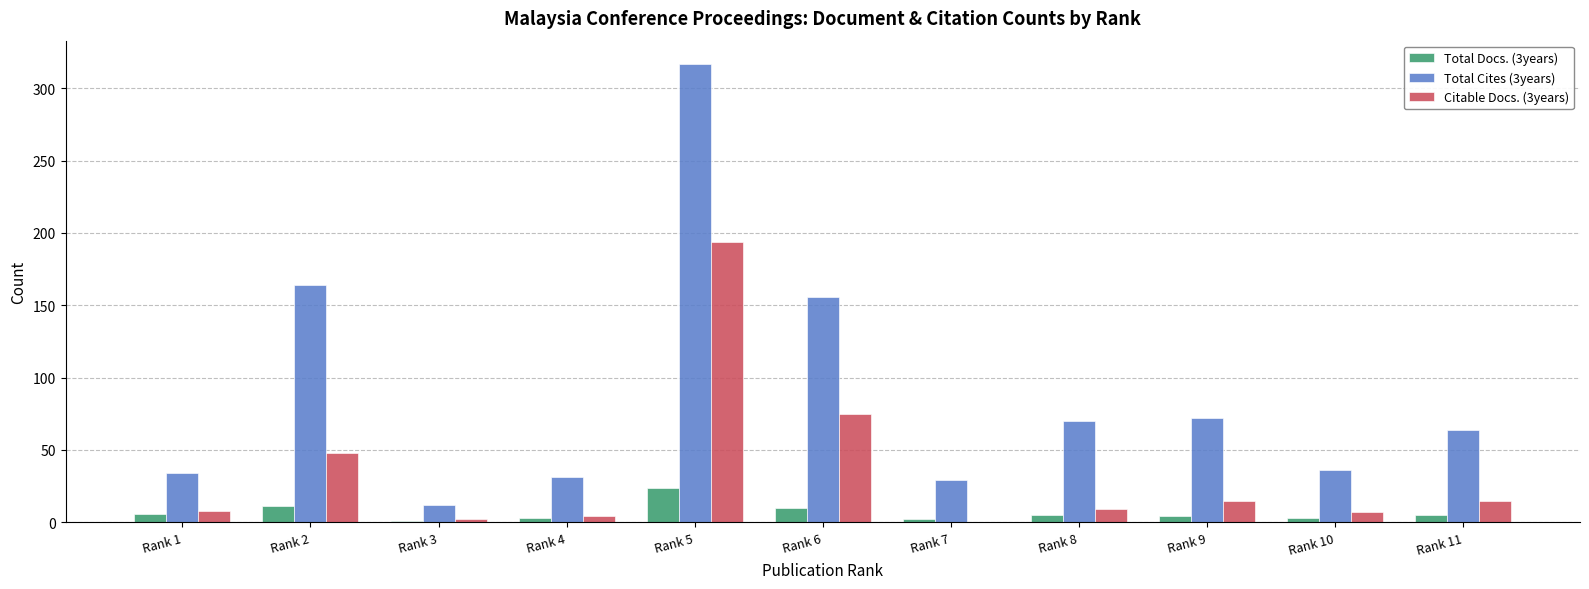

How many series are shown in this chart?

3